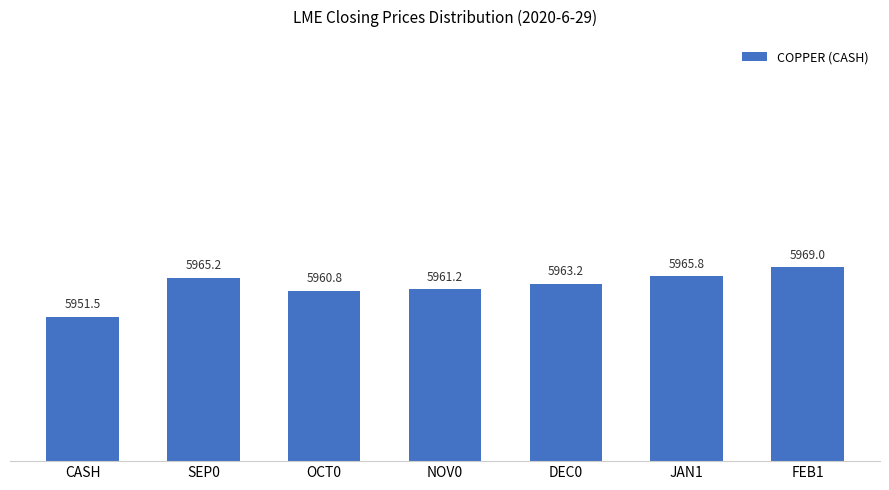

Are the bars grouped side by side (vs. stacked)?

No